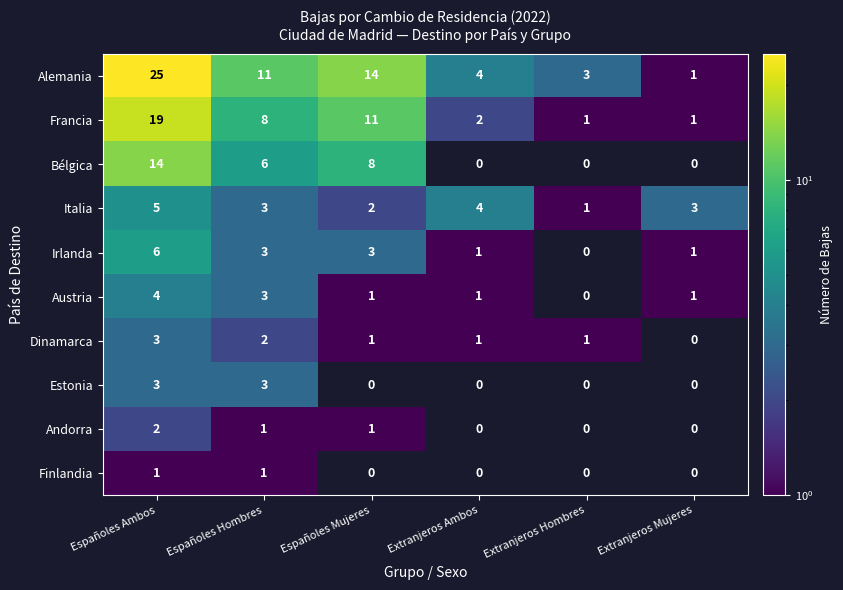

At which category is the sum across all series the highest?

Españoles Ambos